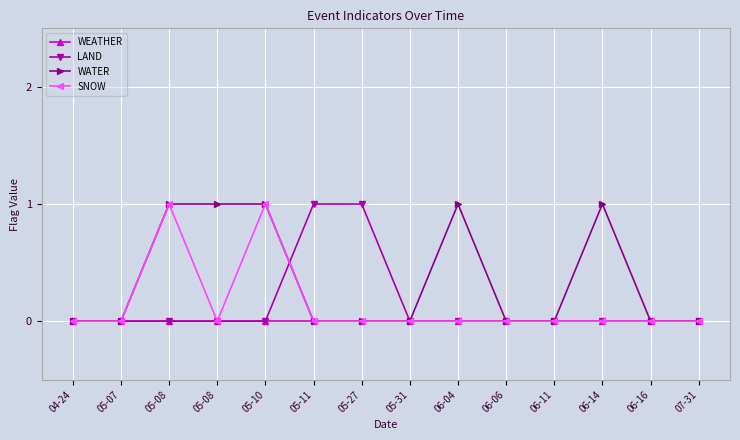

Where is WEATHER nearest to the value 0?

04-24